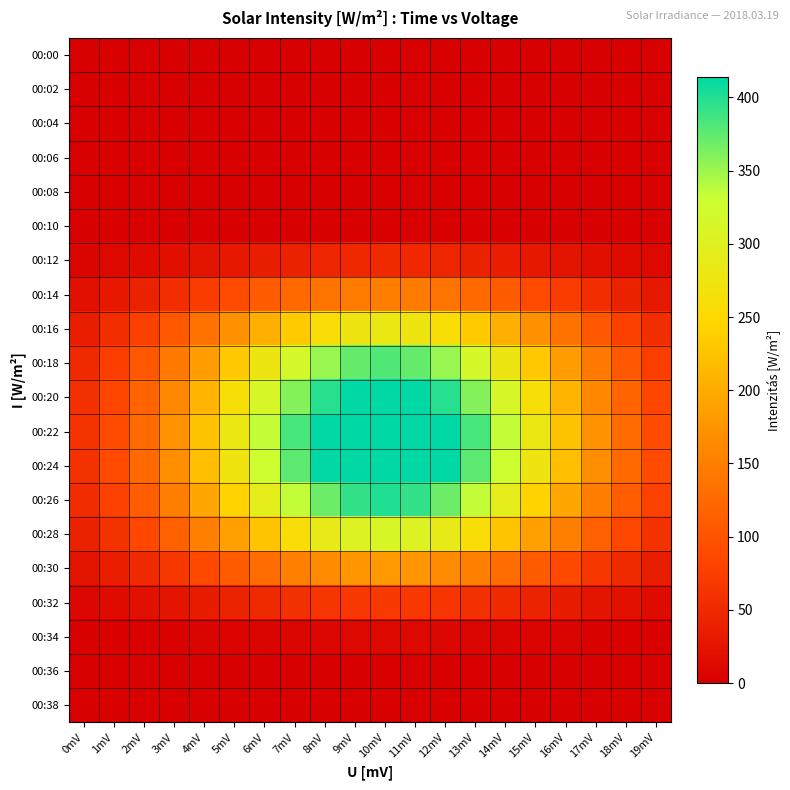

How many distinct data groups are displayed?

20